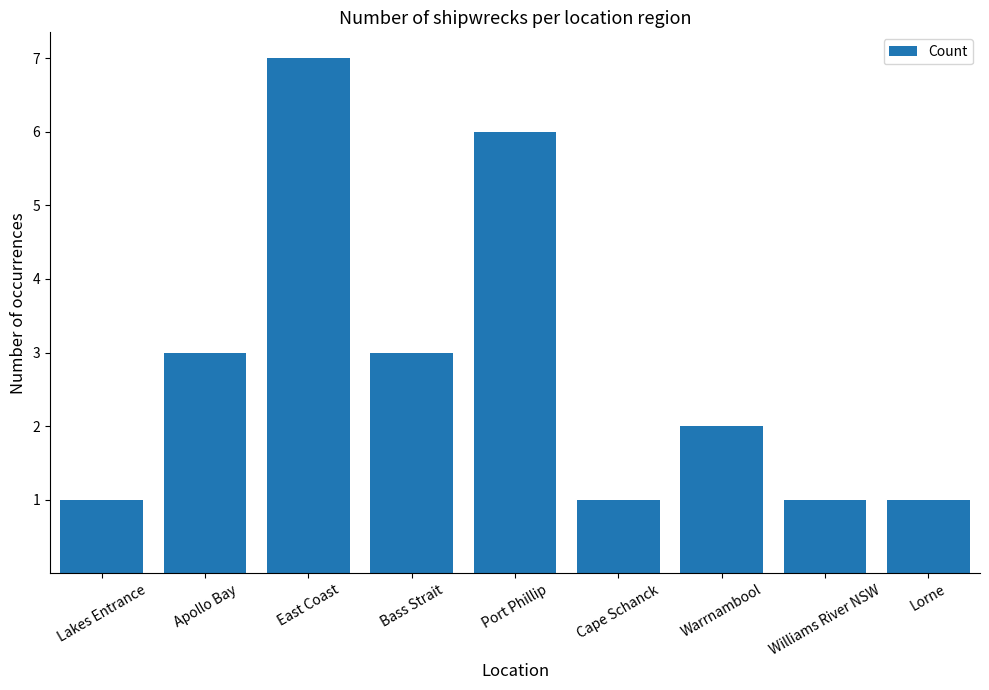

True or false: the data shows 0 at Cape Schanck.

False